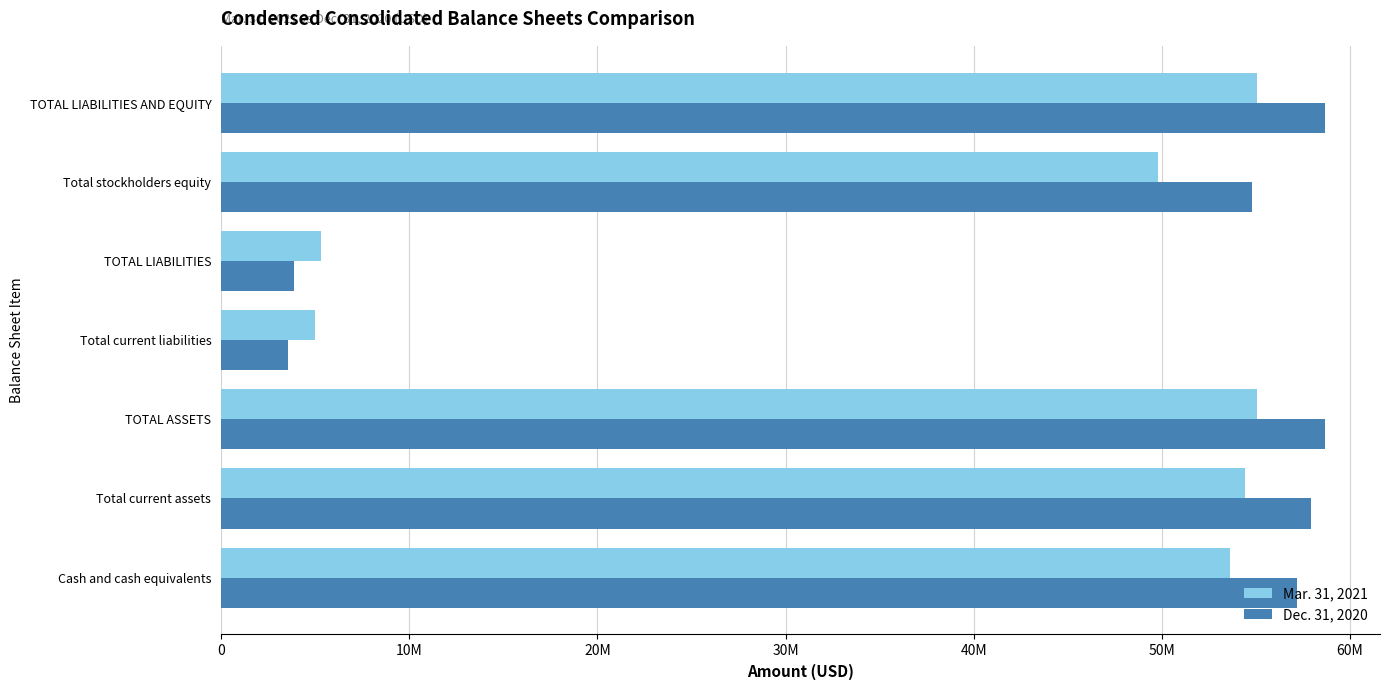

Where is Mar. 31, 2021 nearest to the value 30042201?

Total stockholders equity